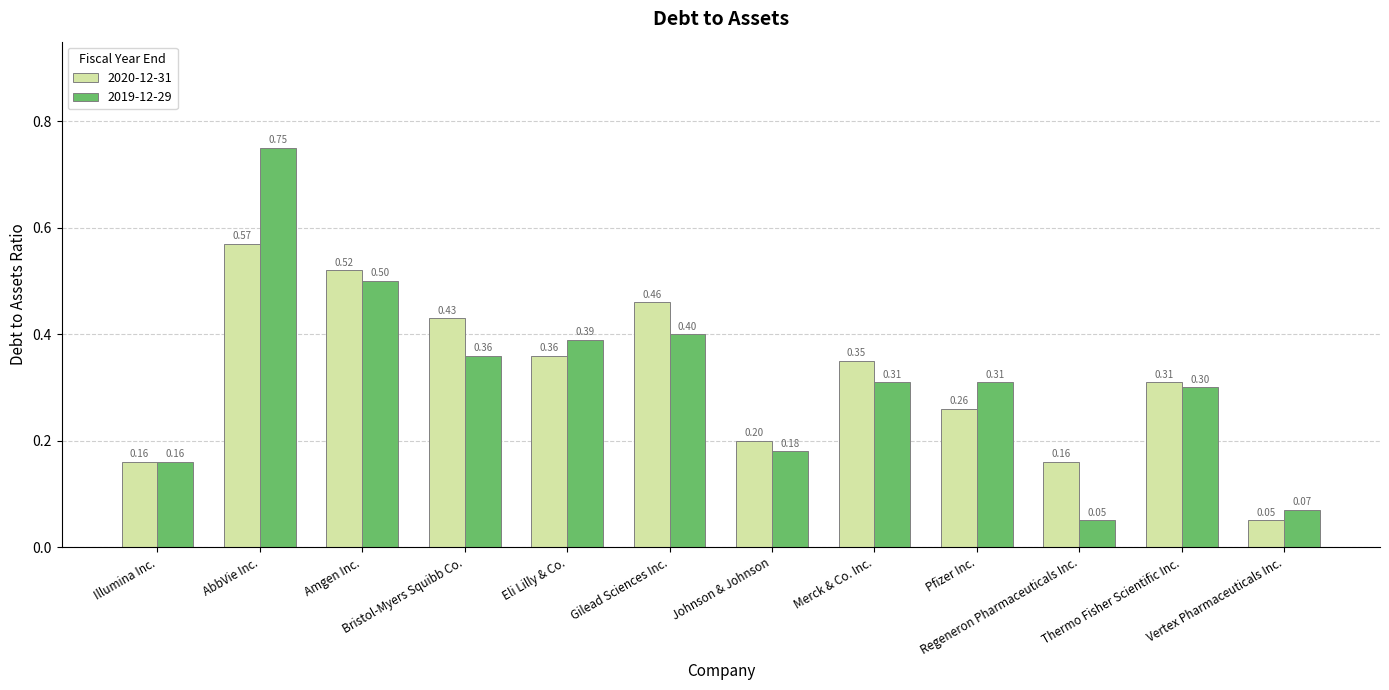

Rank the series by their average value, from lowest to highest.

2019-12-29, 2020-12-31